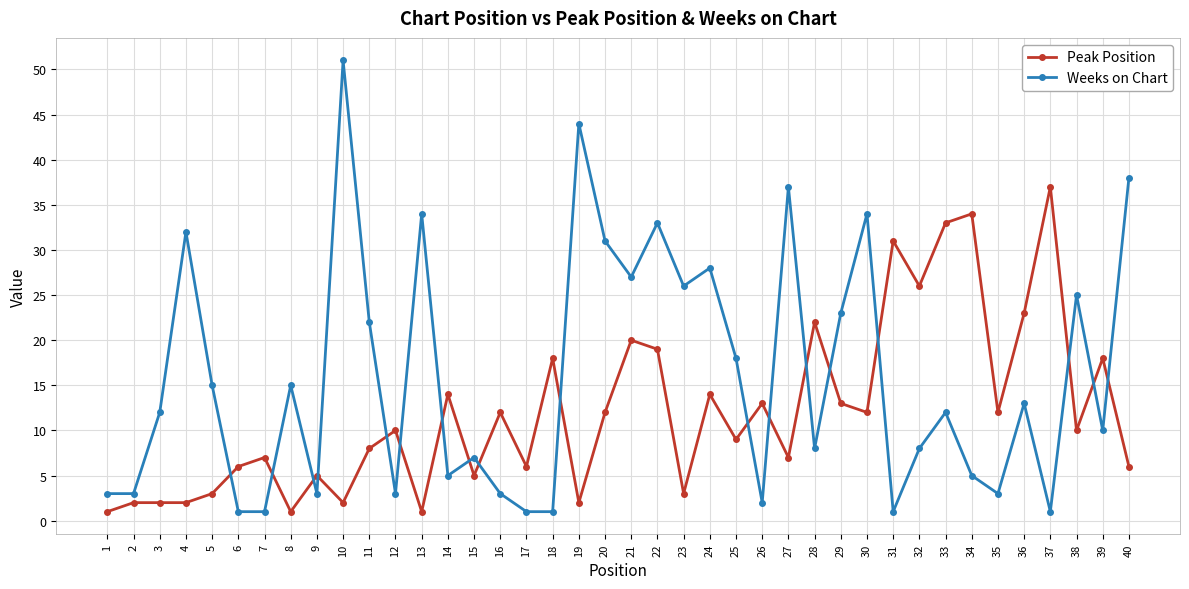

What is the total value across all series at 26?

15